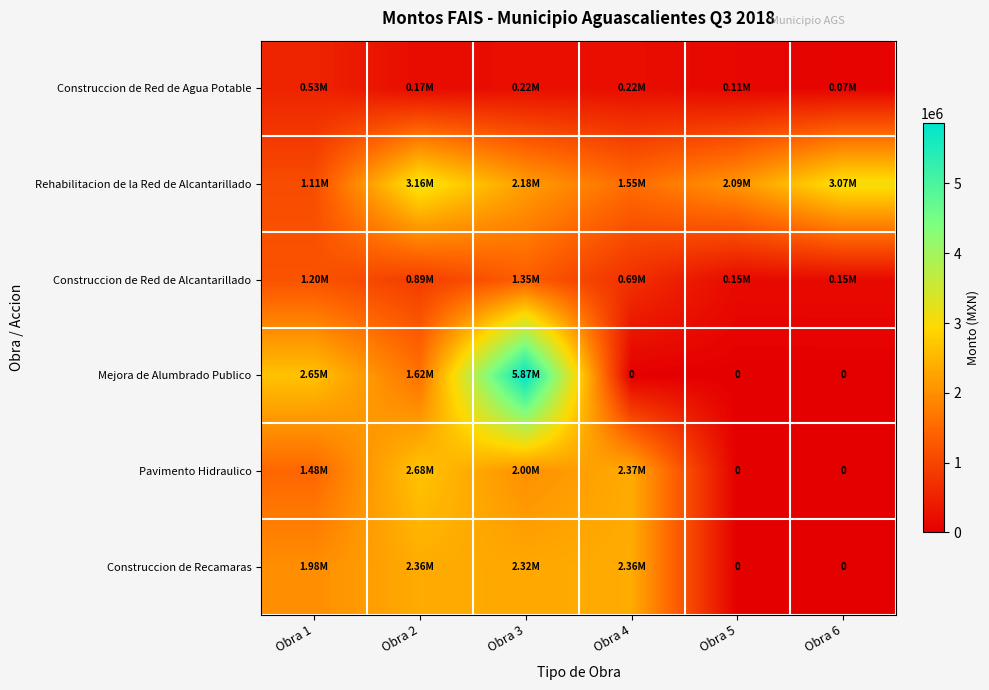

List the series in order of their peak value, lowest first.

Construccion de Red de Agua Potable, Construccion de Red de Alcantarillado, Construccion de Recamaras, Pavimento Hidraulico, Rehabilitacion de la Red de Alcantarillado, Mejora de Alumbrado Publico